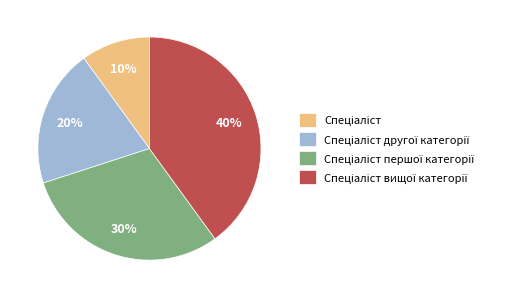

How many slices are in this pie chart?

4